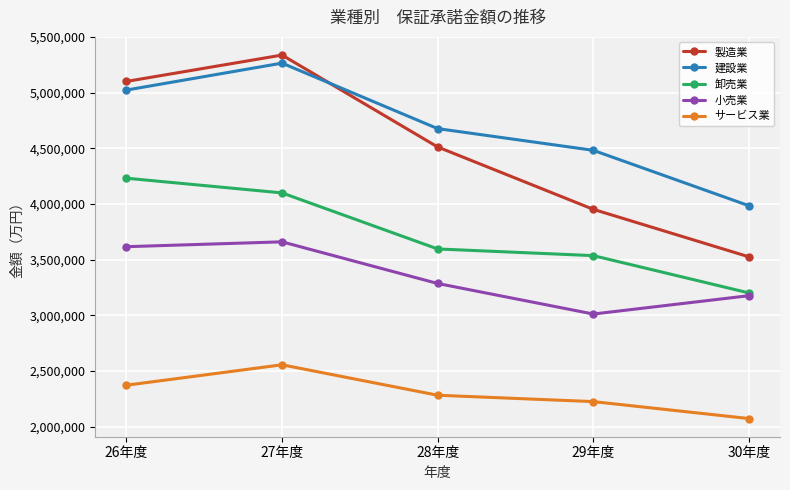

What position from the right is 29年度?

2